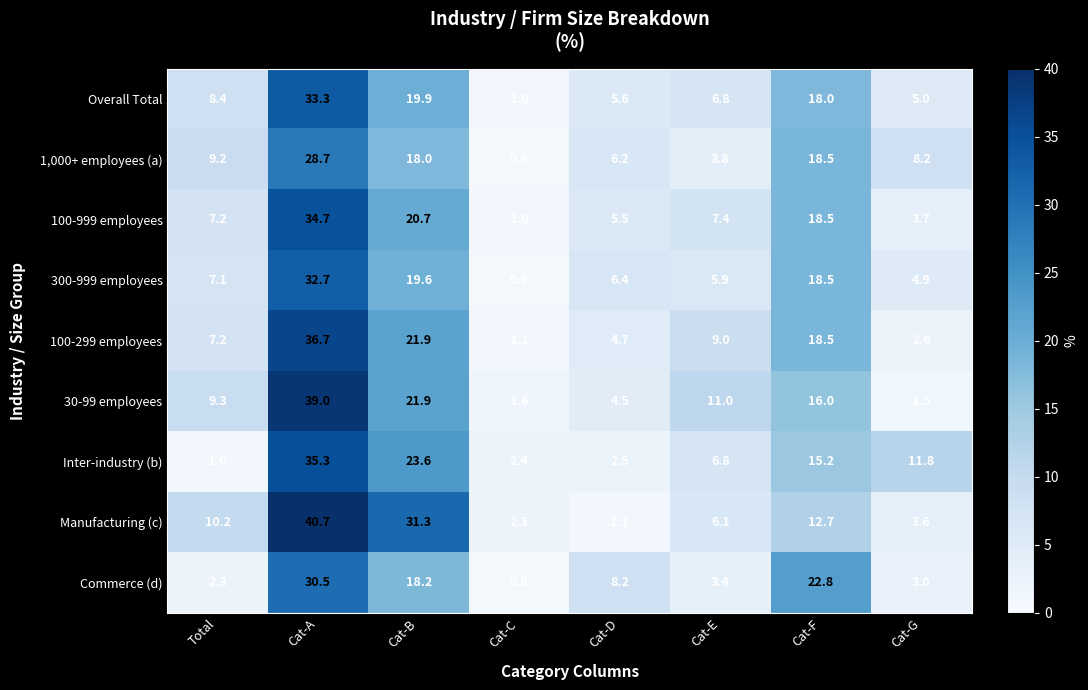

The value of 30-99 employees at Cat-B is 30.3. True or false?

False